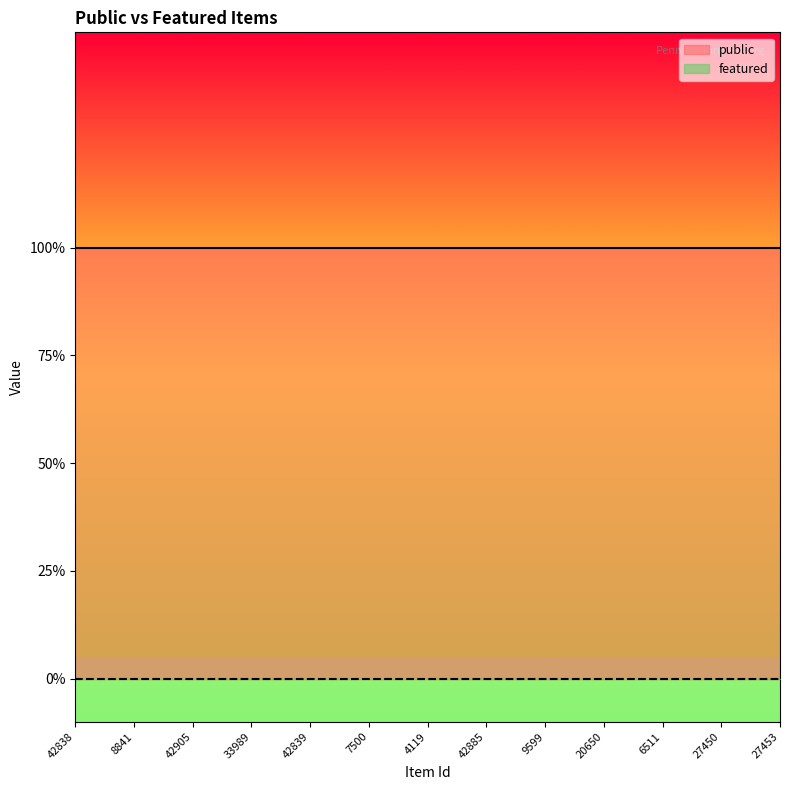

What is the sum of all public values?

25